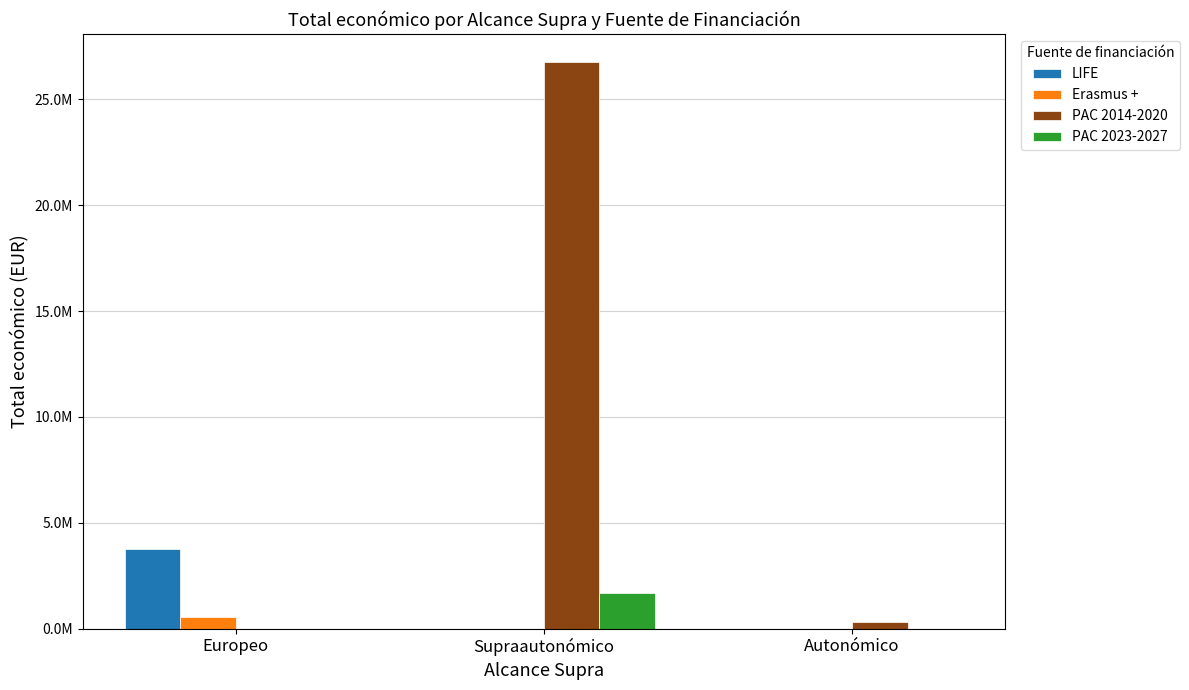

Reading left to right, transcribe all the data shown in this chart.

LIFE: 3764689	0	0
Erasmus +: 572466	0	0
PAC 2014-2020: 0	26750313	330000
PAC 2023-2027: 0	1669276	0